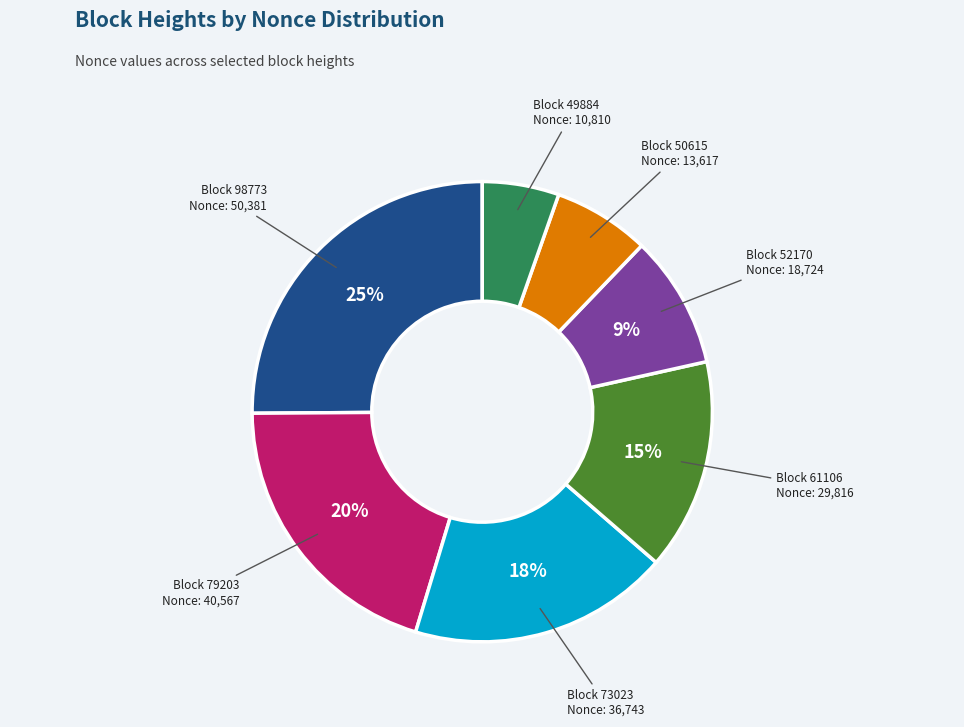

To the nearest percent, what is the average slice percentage?

14%